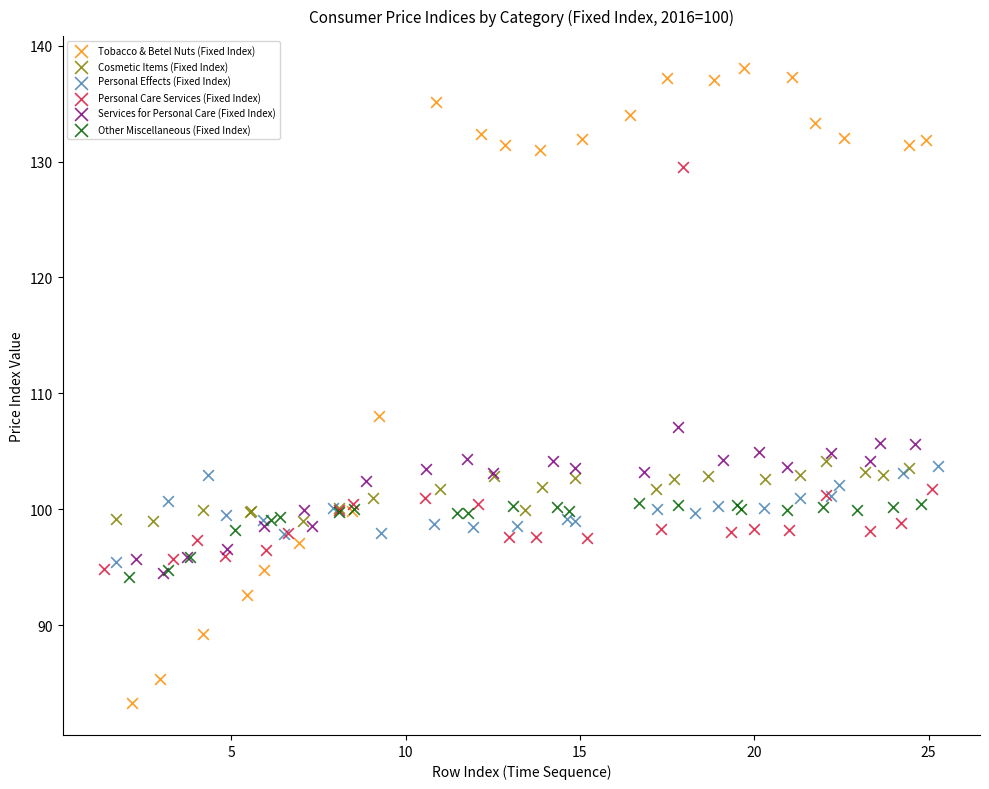

Which series reaches the minimum Y coordinate?

Tobacco & Betel Nuts (Fixed Index)